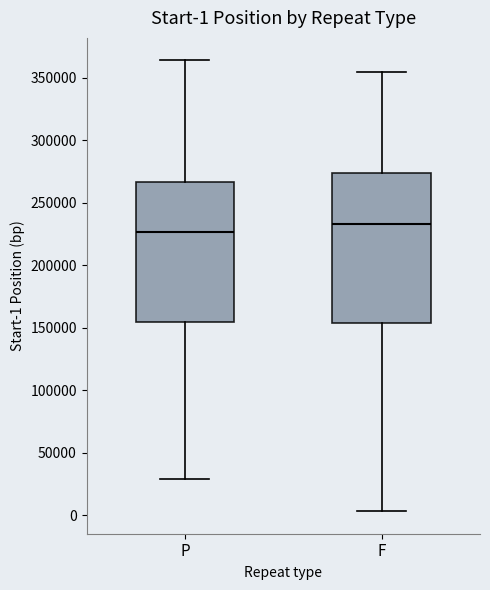

Which box's median line is the lowest?

P